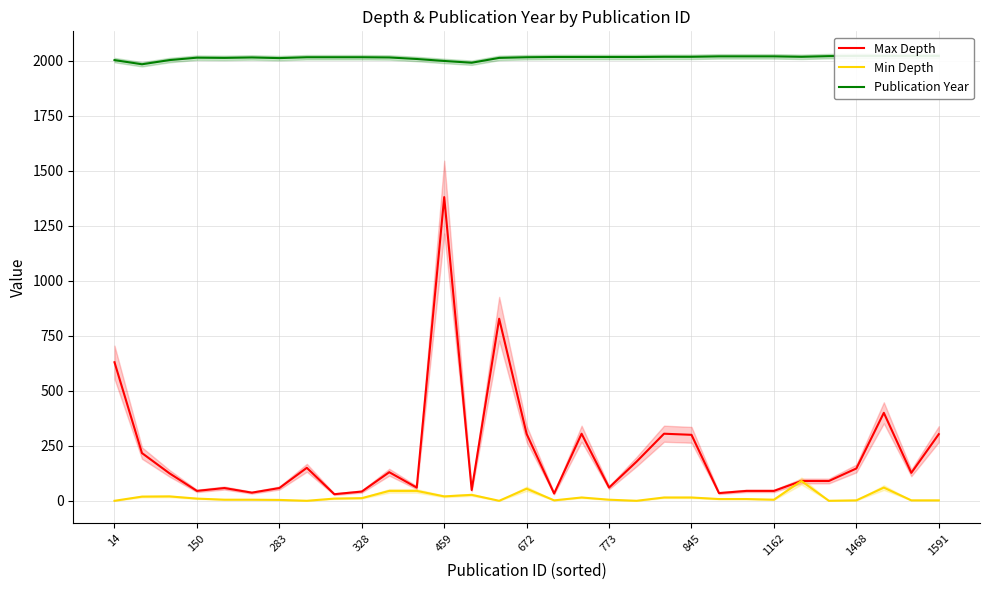

What is the difference between the second highest and minimum values in the Max Depth series?

798